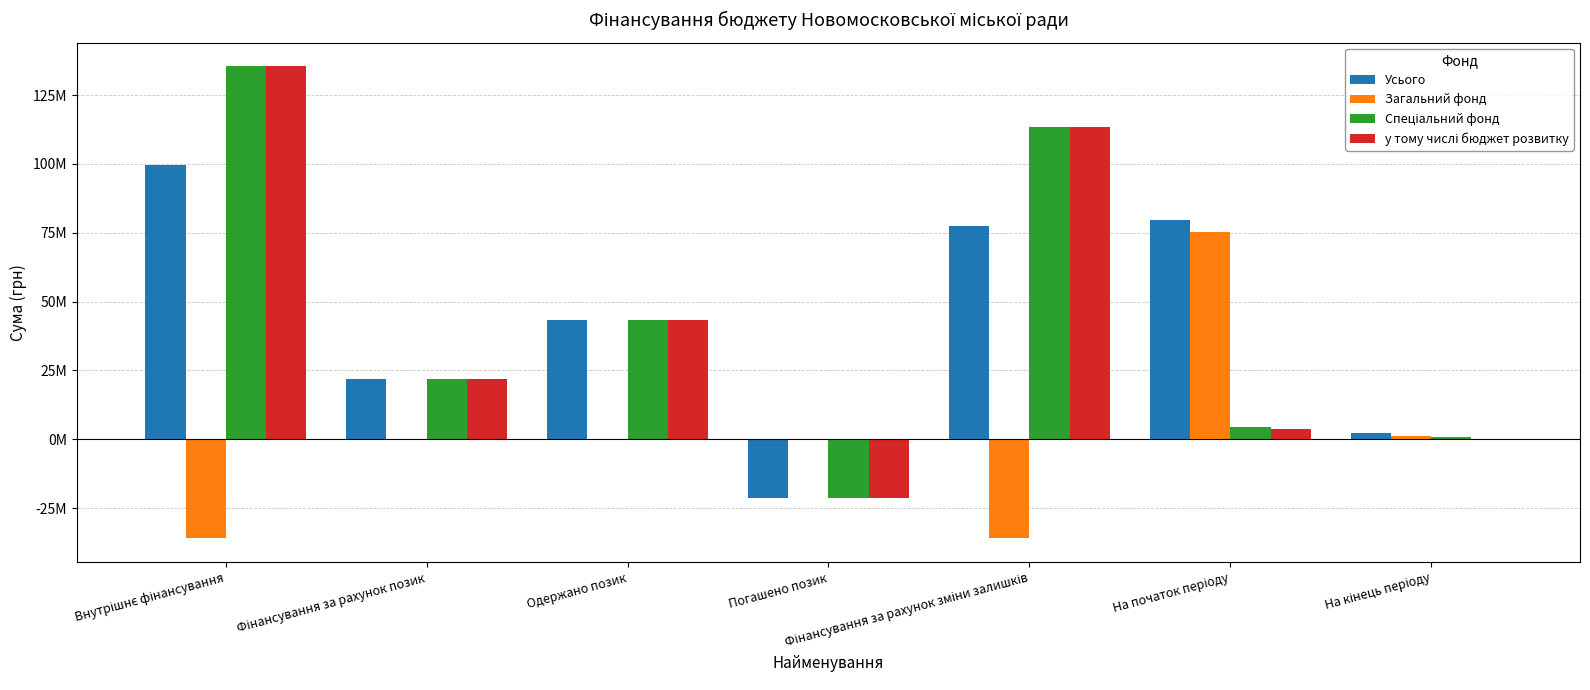

At which category does the chart reach its peak across all series?

Внутрішнє фінансування